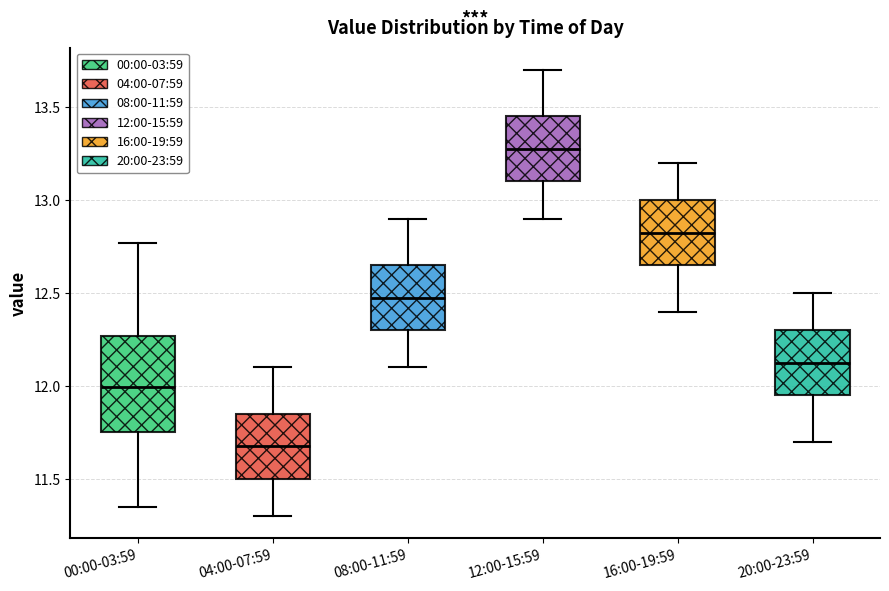

Reading left to right, read every box against the y-axis: the position of its median line, the range the box covers, and the ends of its whiskers. The values are not printed on the chart, so give them approximately, as read against the axis.

00:00-03:59: median 12.00, box 11.75 to 12.25, whiskers 11.35 to 12.75
04:00-07:59: median 11.70, box 11.50 to 11.85, whiskers 11.30 to 12.10
08:00-11:59: median 12.50, box 12.30 to 12.65, whiskers 12.10 to 12.90
12:00-15:59: median 13.30, box 13.10 to 13.45, whiskers 12.90 to 13.70
16:00-19:59: median 12.85, box 12.65 to 13.00, whiskers 12.40 to 13.20
20:00-23:59: median 12.15, box 11.95 to 12.30, whiskers 11.70 to 12.50